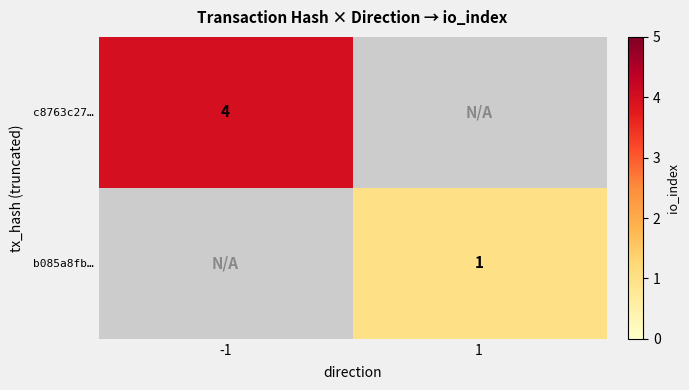

The value of c8763c27… at -1 is 1. True or false?

False